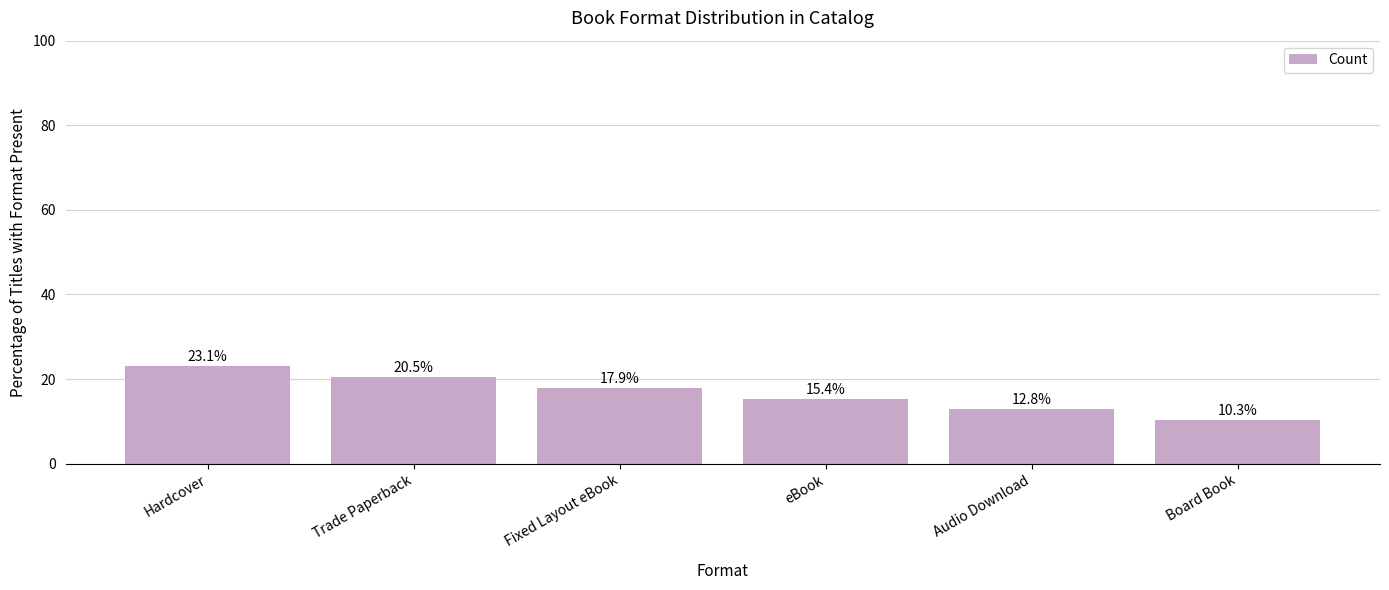

What is the value of the 2nd bar from the left?

20.5